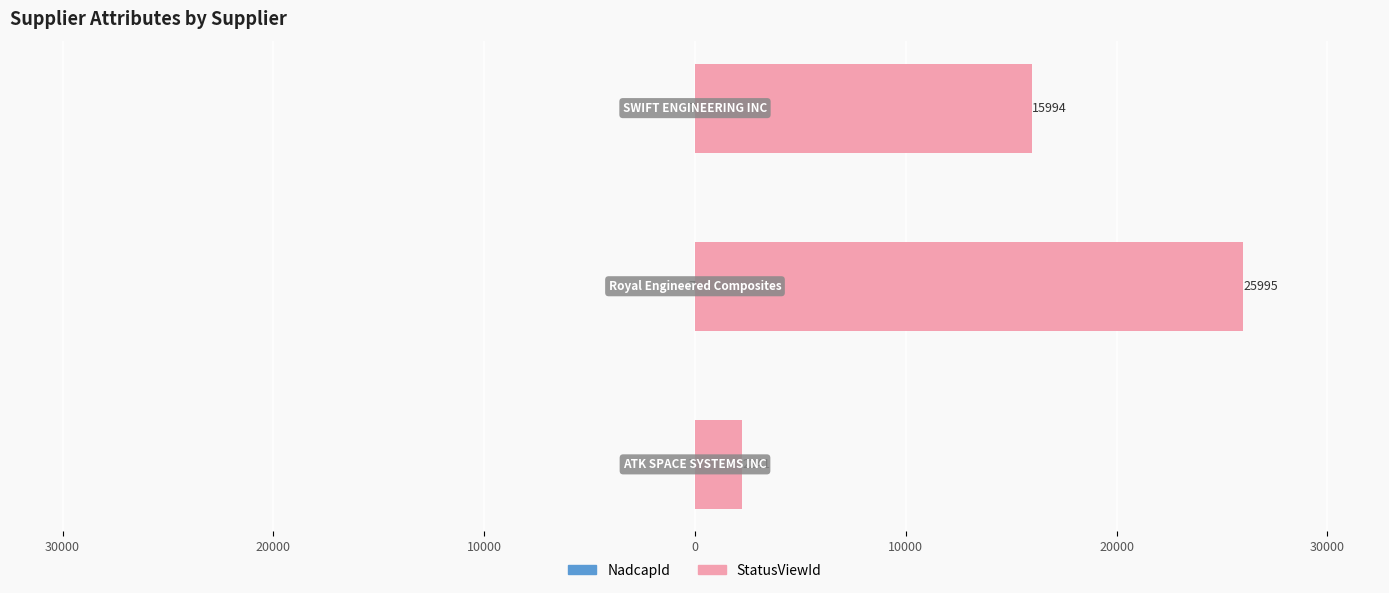

How many bars are there in each group?

2